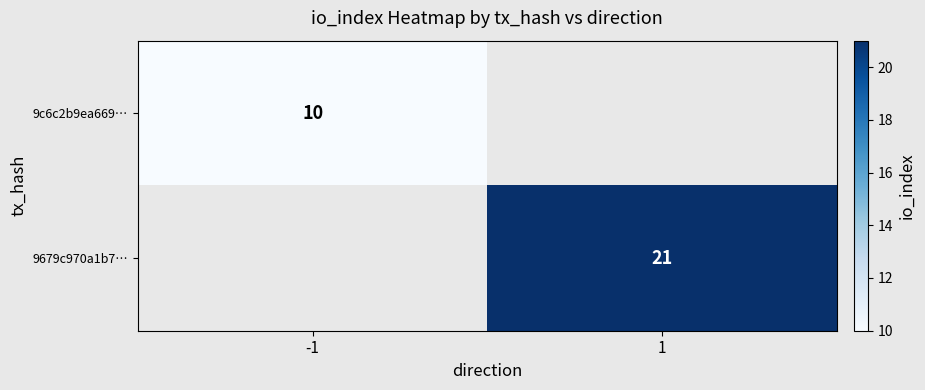

The value of 9c6c2b9ea669… at -1 is 15.2. True or false?

False